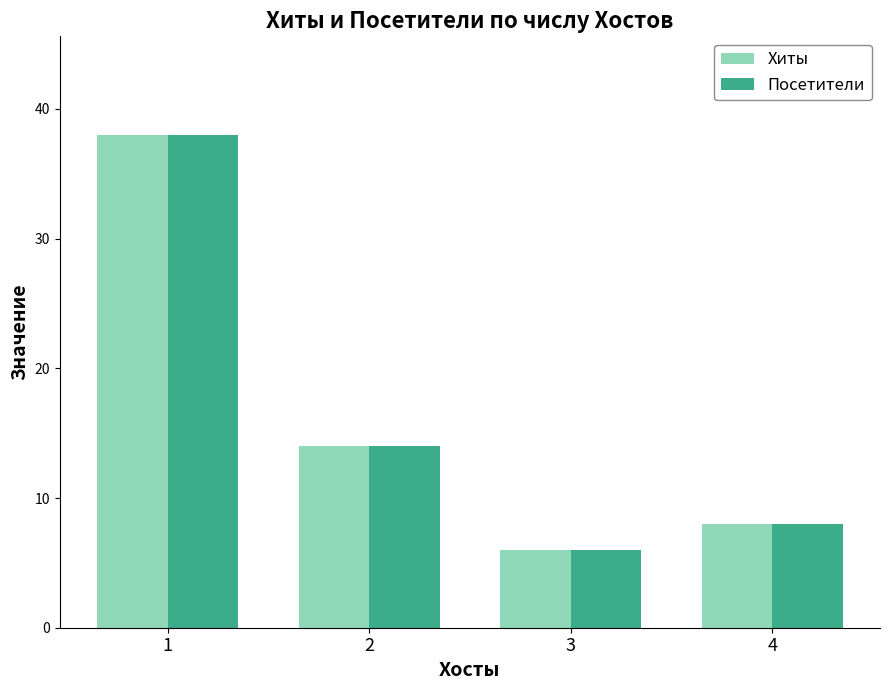

Are the bars grouped side by side (vs. stacked)?

Yes